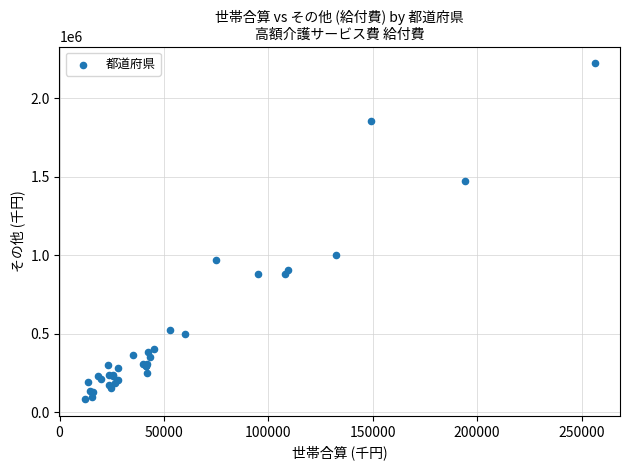

What Y value in the scatter plot is closest to 1153648?

1004829.4